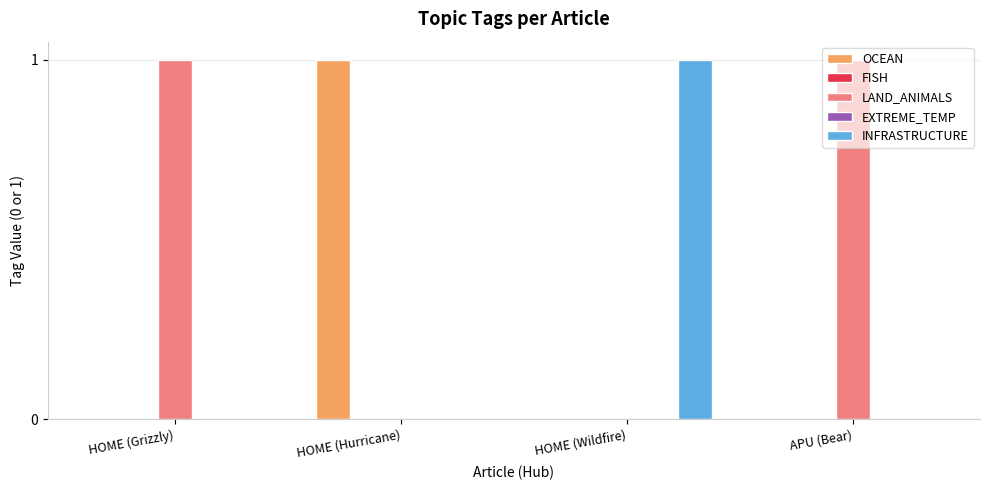

What is the label of the 3rd bar from the right?

HOME (Hurricane)